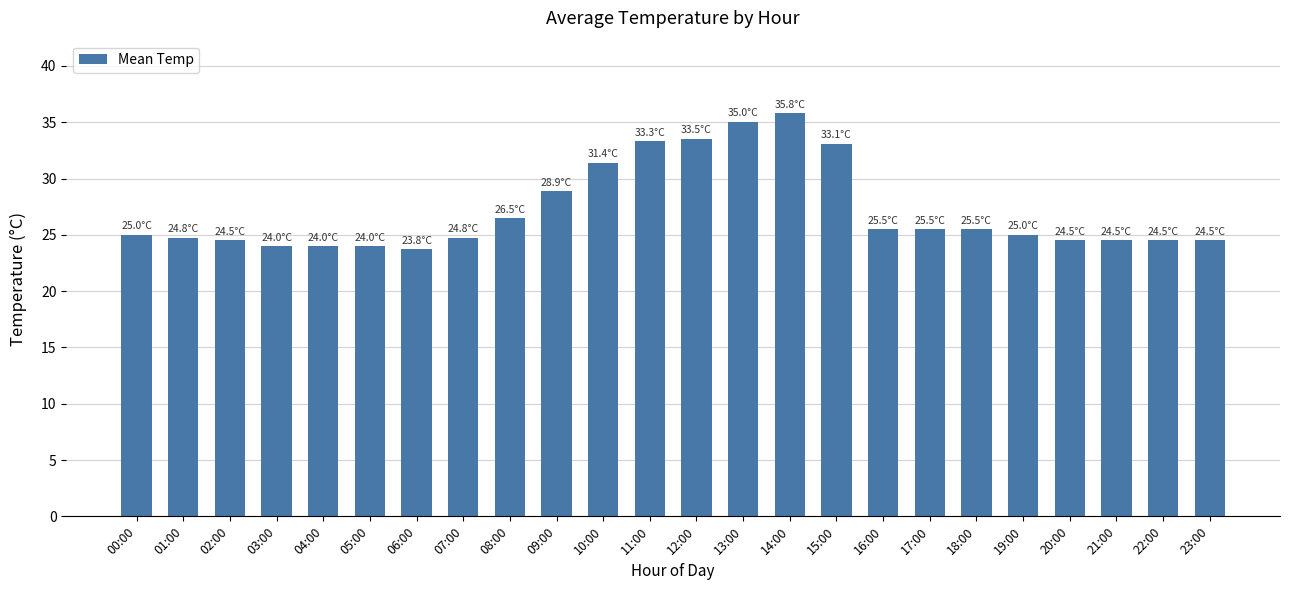

True or false: the data shows 26.5 at 08:00.

True